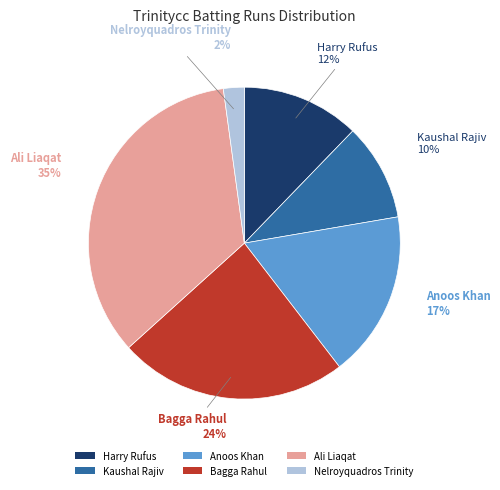

Is the sum of Anoos Khan and Bagga Rahul greater than half?

No